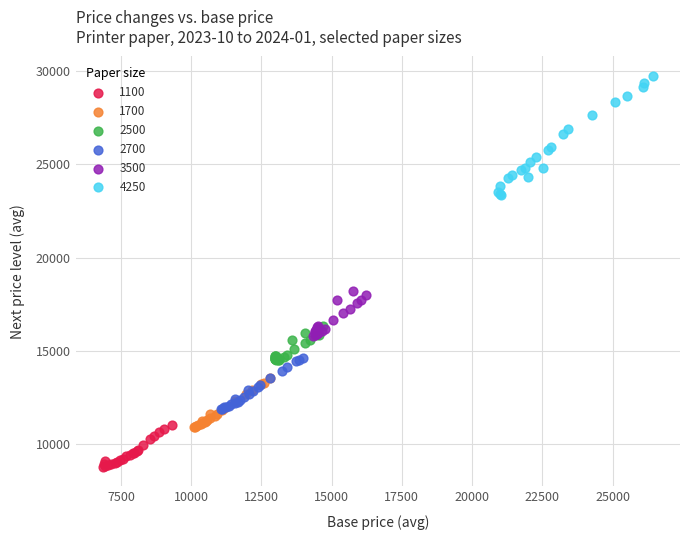

Which series reaches the minimum Y coordinate?

1100